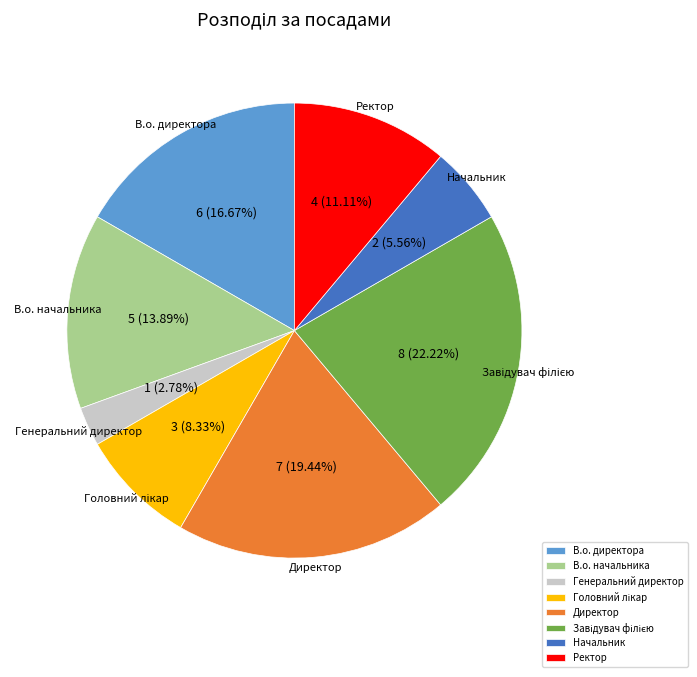

Count the number of slices in the pie.

8